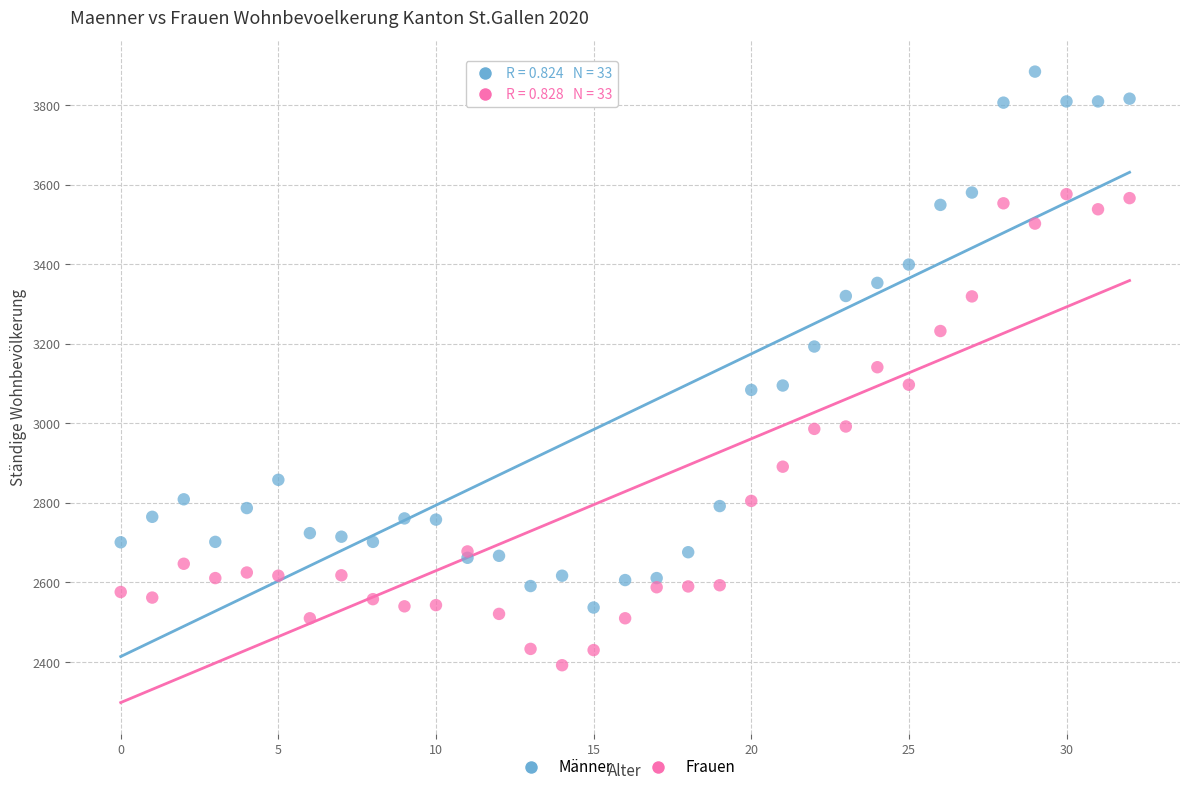

Which series has the largest Y range (max minus min)?

Männer